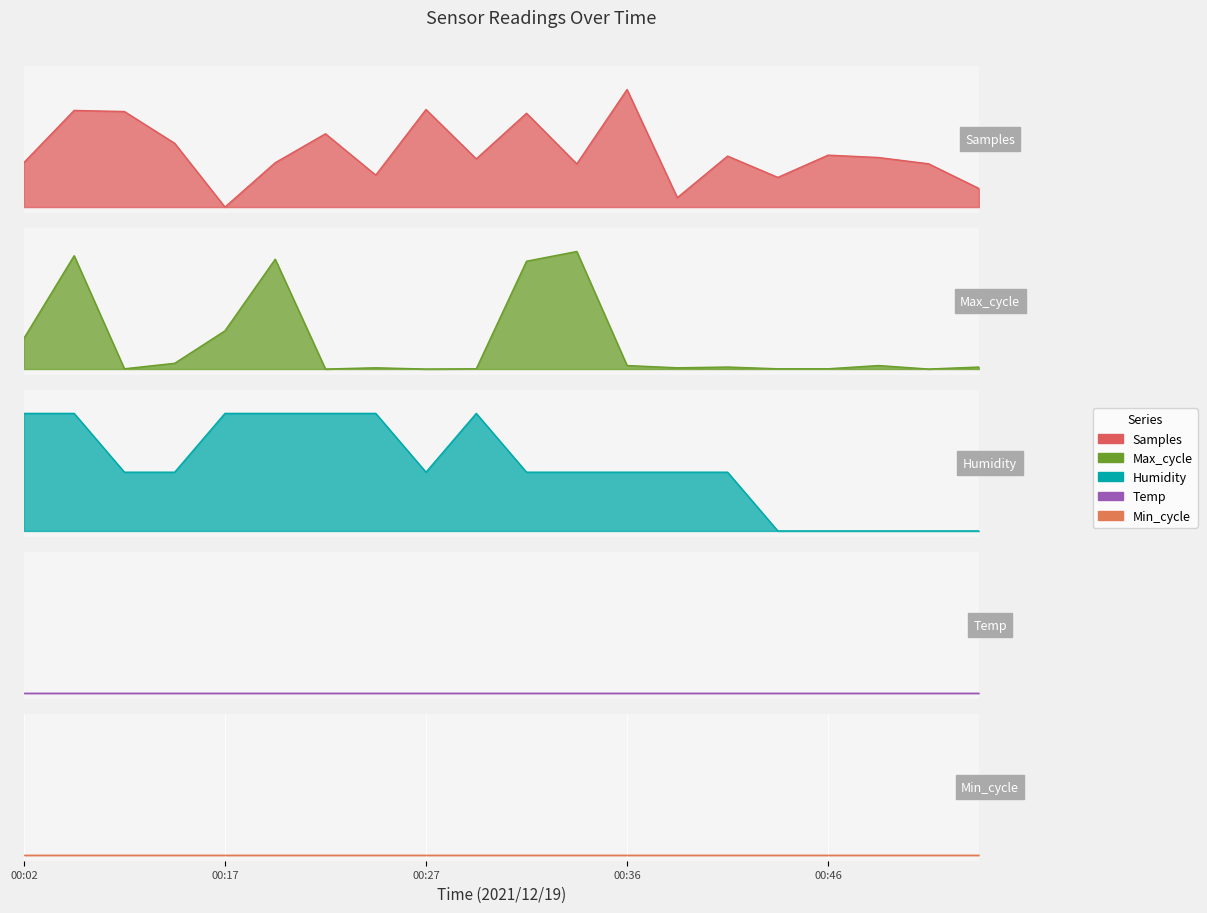

How many positive values does the Humidity series have?

15